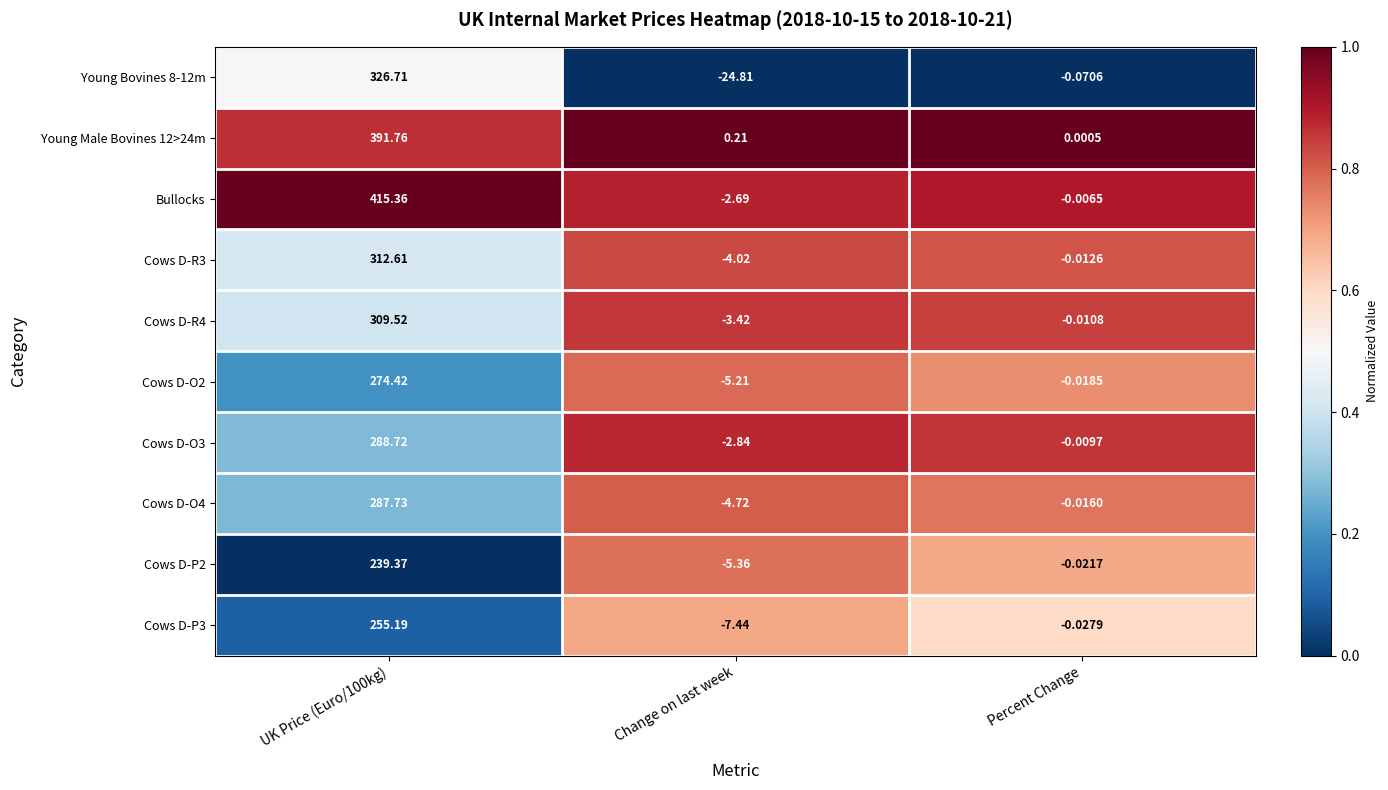

What is the greatest value displayed?

415.4